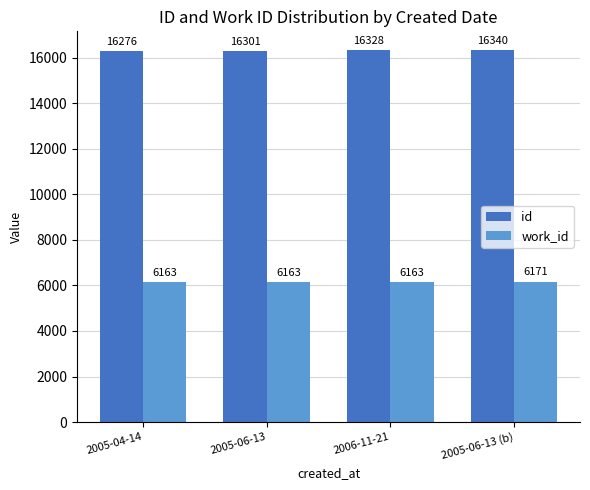

How many groups of bars are there?

4